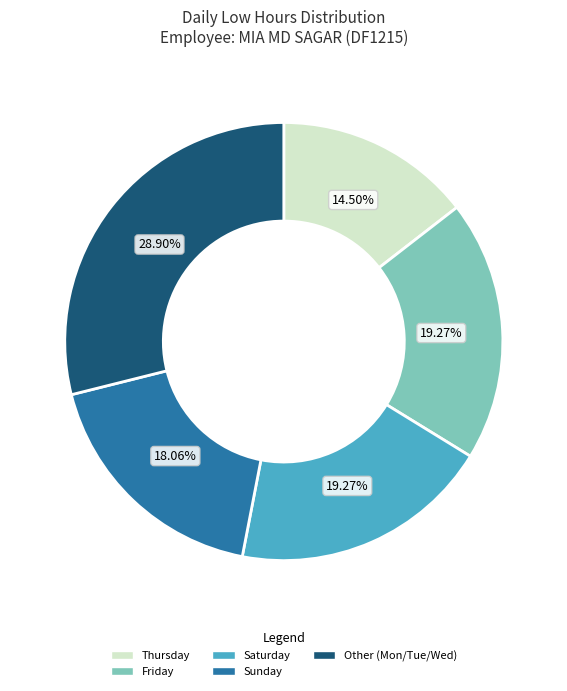

What is the ratio of the value at Other (Mon/Tue/Wed) to the value at Saturday?

1.5